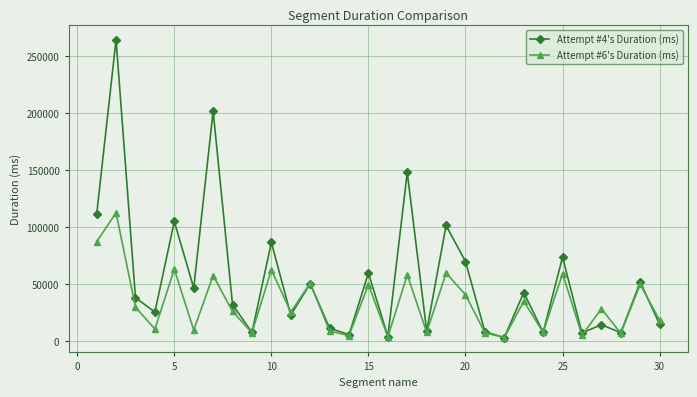

List the series in order of their overall mean, lowest first.

Attempt #6's Duration (ms), Attempt #4's Duration (ms)